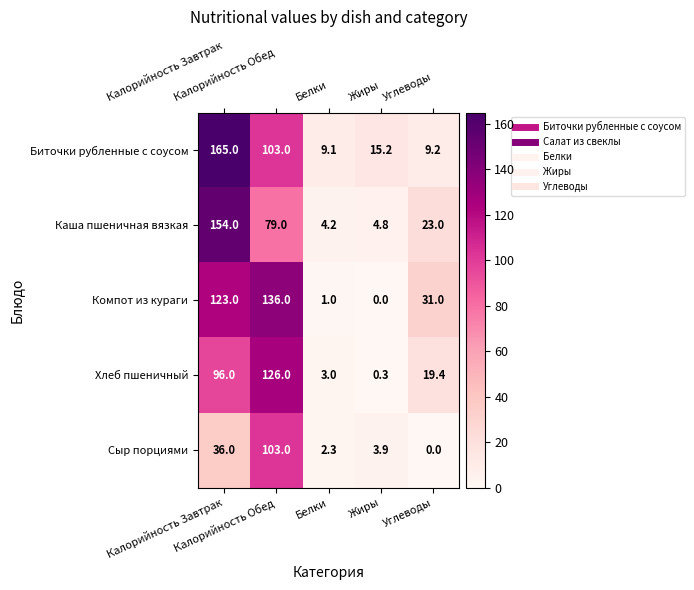

Which series has the widest spread of values?

Биточки рубленные с соусом